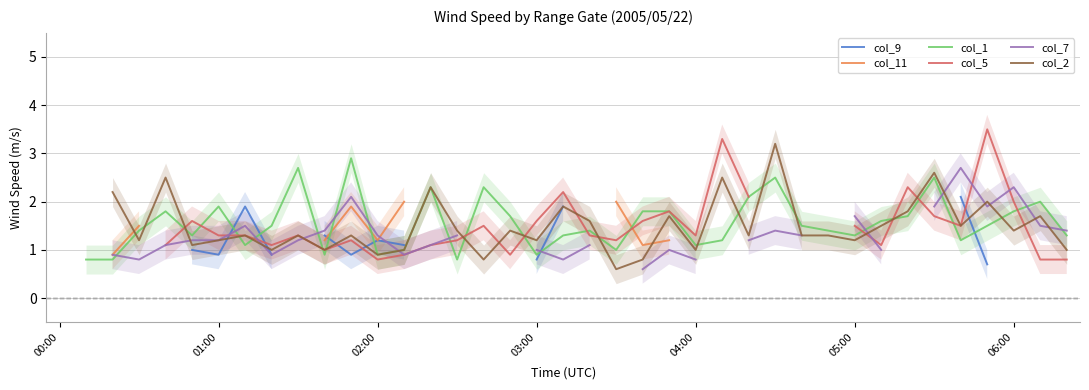

What is the smallest value displayed?

0.6